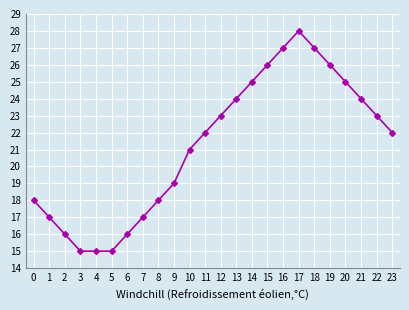

True or false: there are more than 2 points higher than both neighbors.

False